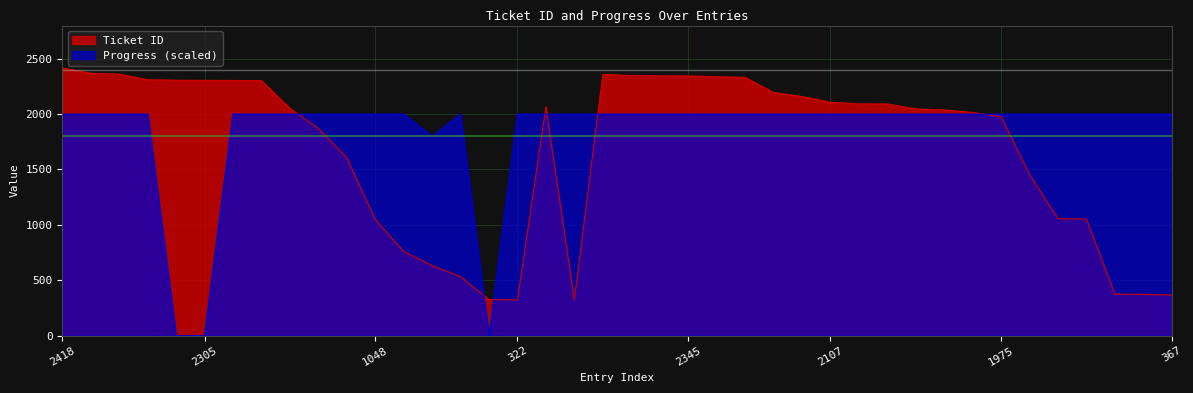

What is the difference between the maximum and minimum values in the Progress series?

2000